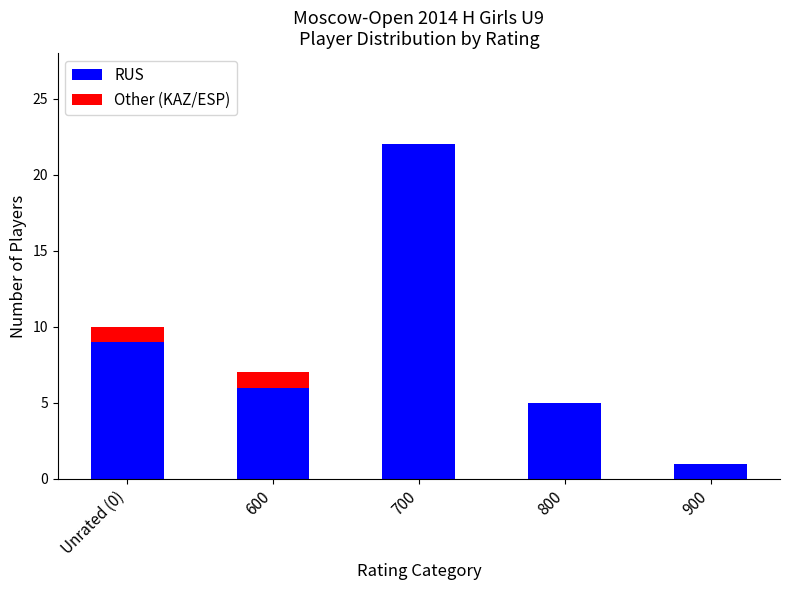

Where is RUS nearest to the value 11?

Unrated (0)